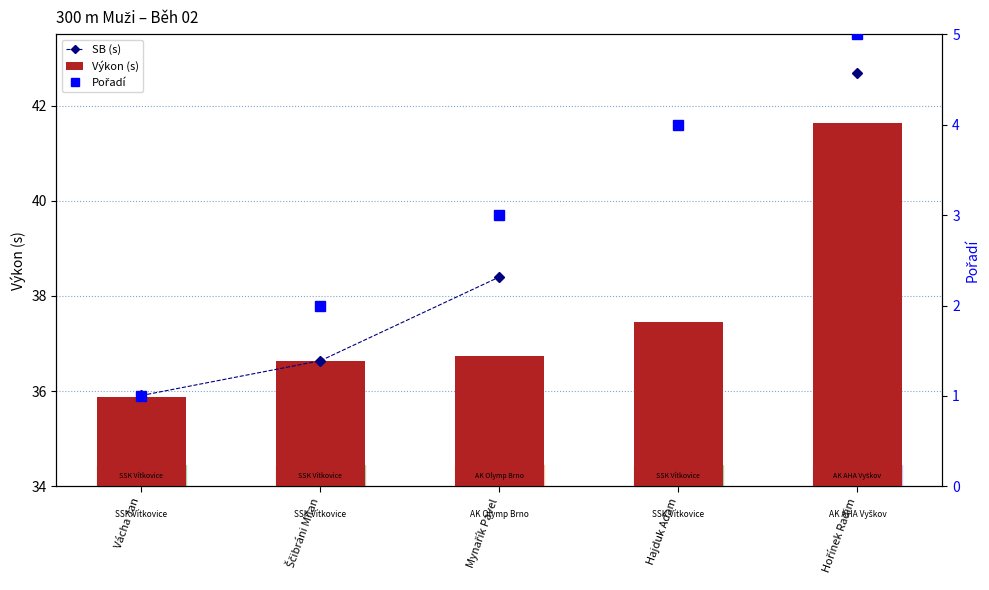

What is the minimum value shown in the chart?

1.0